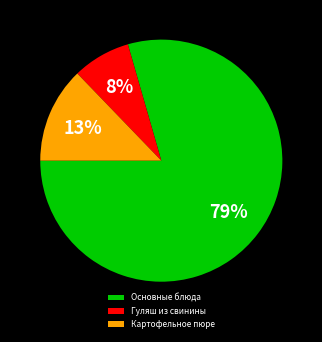

Count the number of slices in the pie.

3